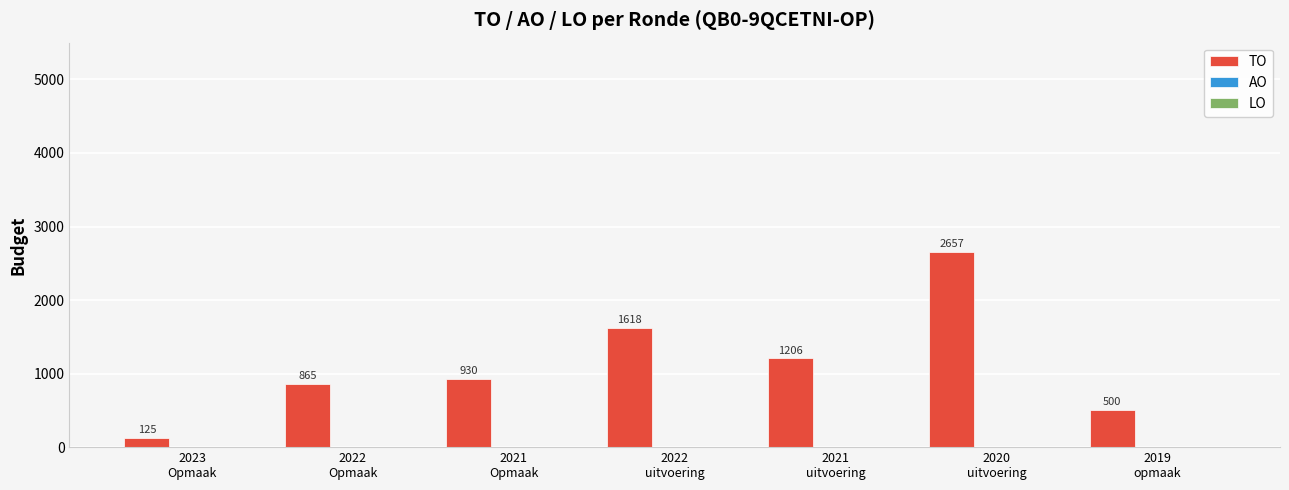

What is the minimum value shown in the chart?

125